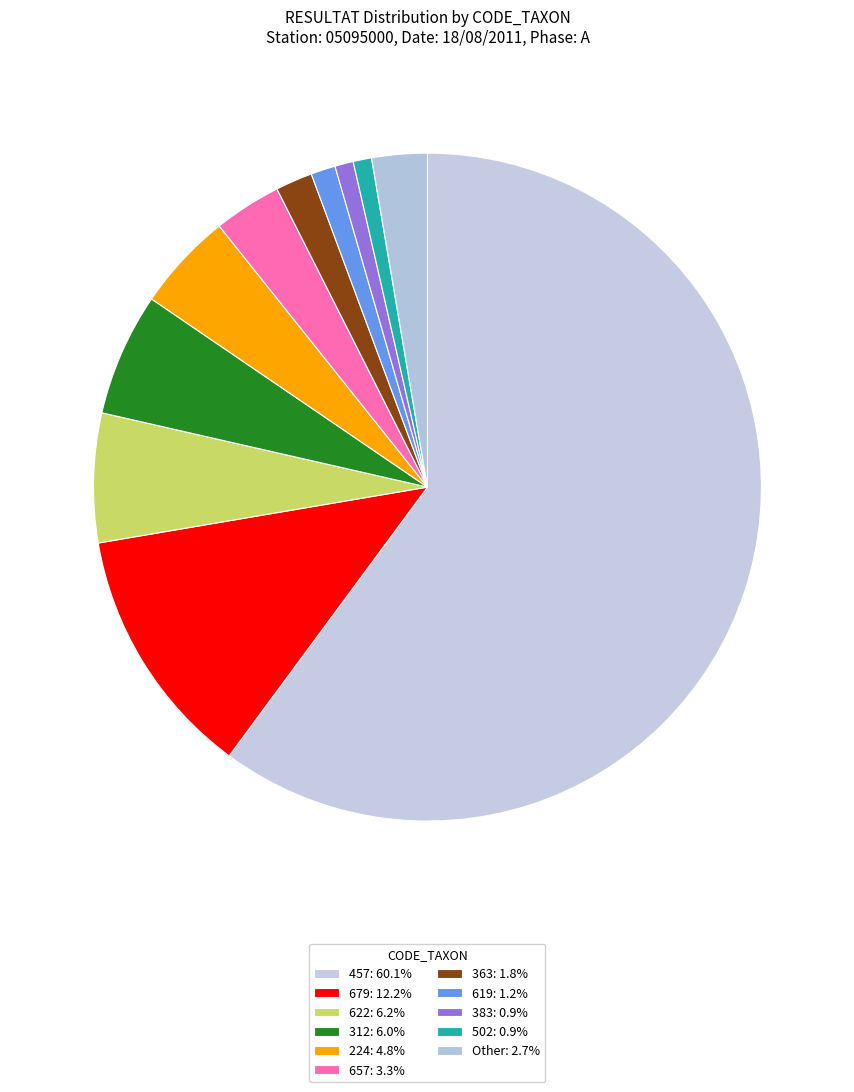

How many slices are in this pie chart?

11